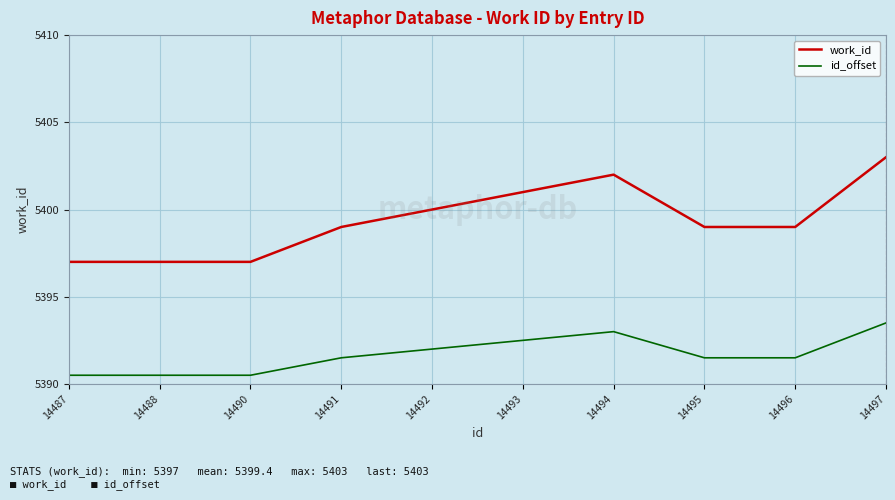

At which label does work_id reach its peak?

14497